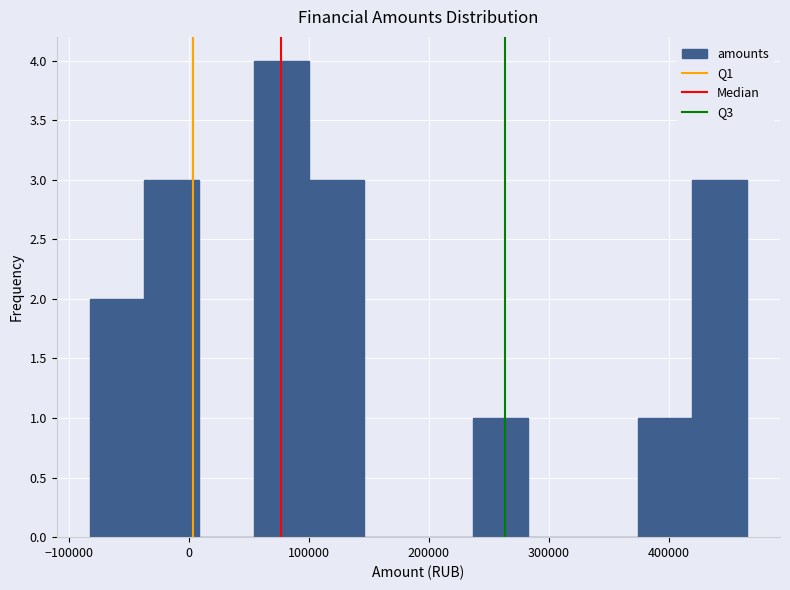

Reading left to right, list every bar in this chart as the range it spans on the x-axis followed by its height. Neither the bar edges nor the heights are printed on the chart, so give them approximately, as read against the axes.

-80000 to -40000: 2
-40000 to 10000: 3
10000 to 50000: 0
50000 to 100000: 4
100000 to 150000: 3
150000 to 190000: 0
190000 to 240000: 0
240000 to 280000: 1
280000 to 330000: 0
330000 to 370000: 0
370000 to 420000: 1
420000 to 470000: 3